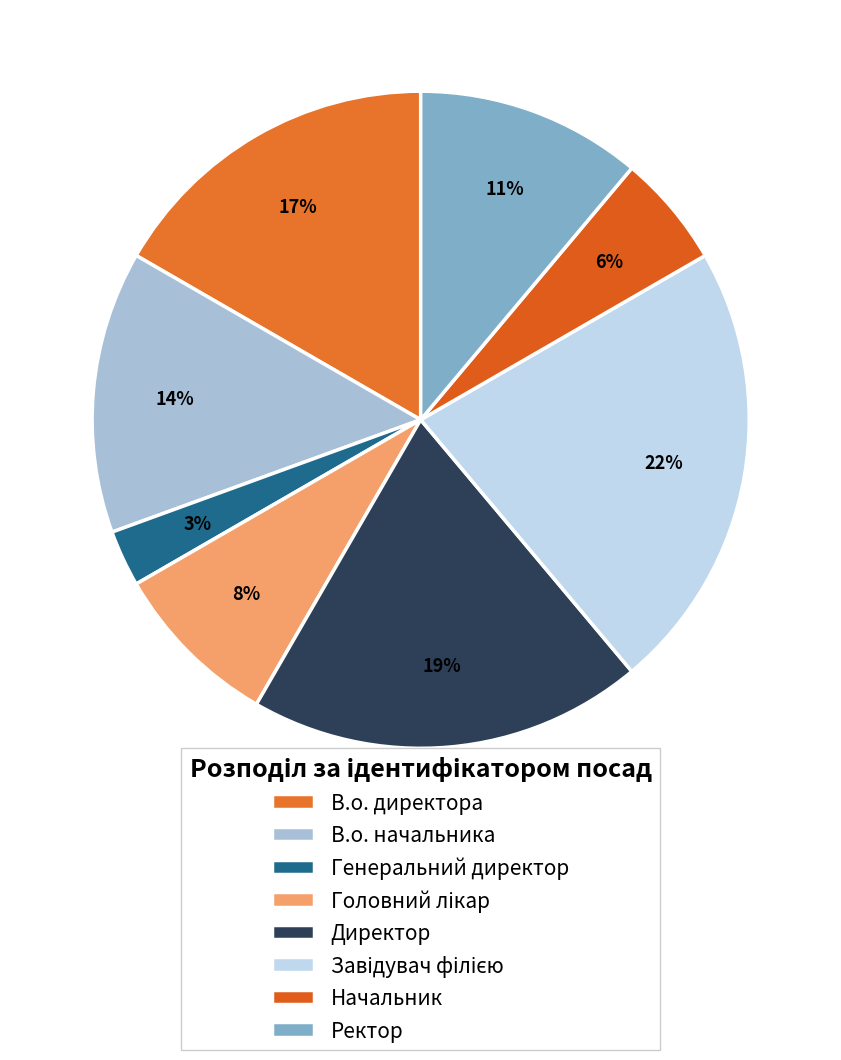

Is there a majority slice in this chart?

No